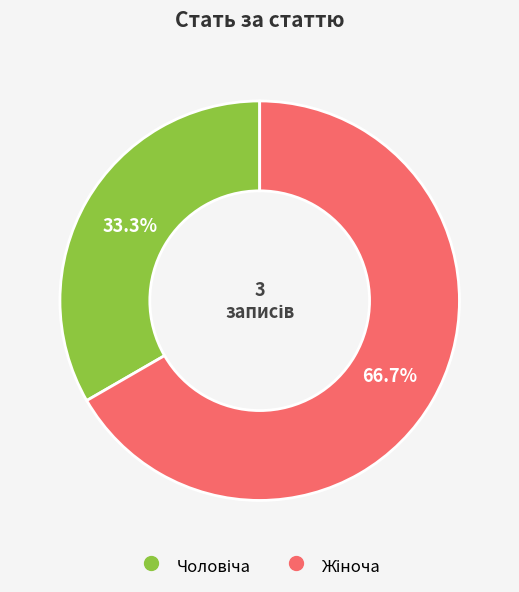

Is there any slice that represents more than half of the pie?

Yes